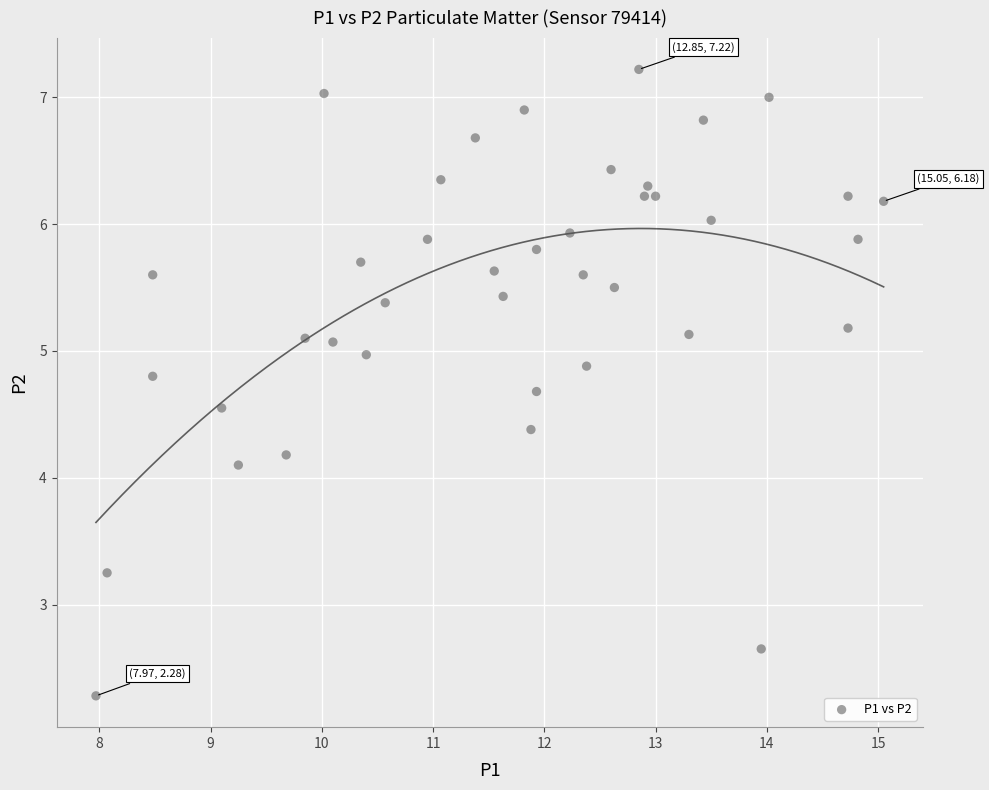

What Y value in the scatter plot is closest to 4?

4.1